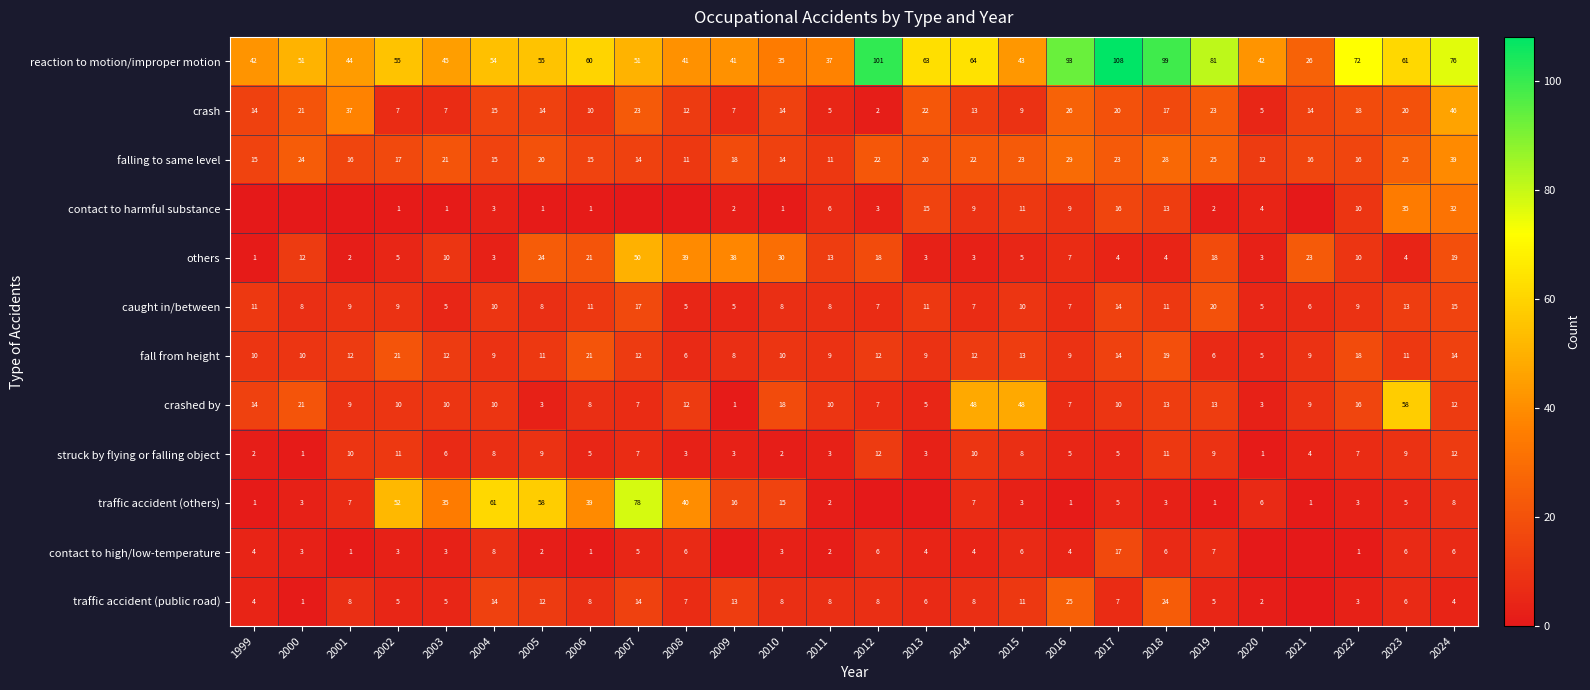

How many categories are shown in the chart?

26